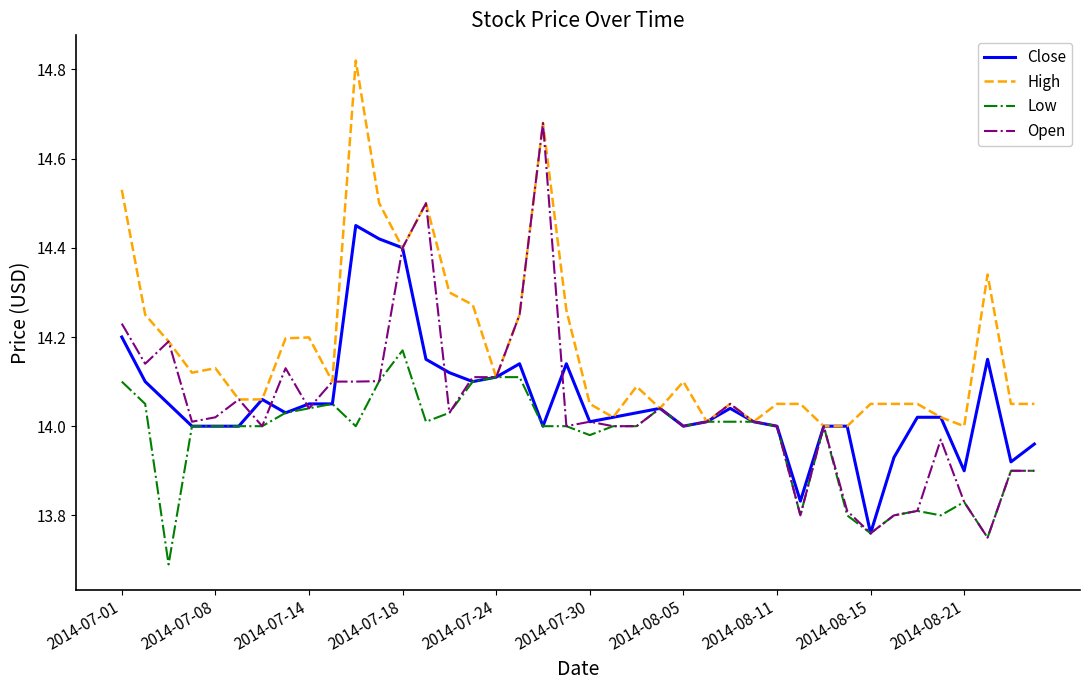

What is the minimum value shown in the chart?

13.7